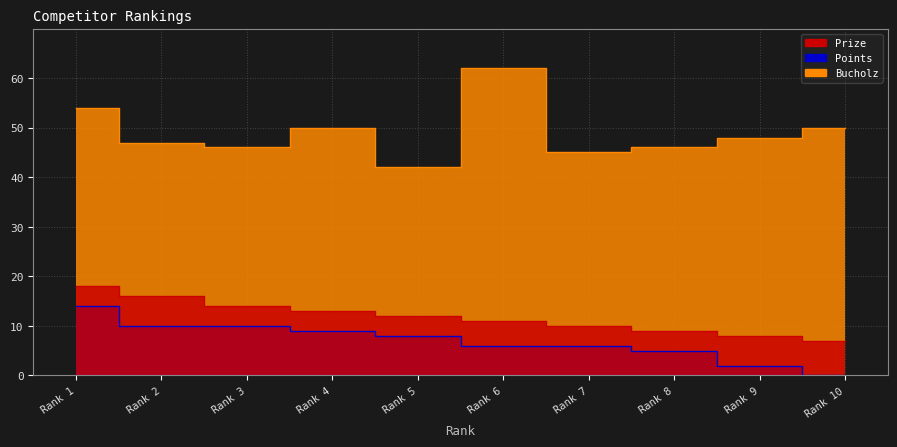

Is it true that Points equals 4 at Rank 2?

False